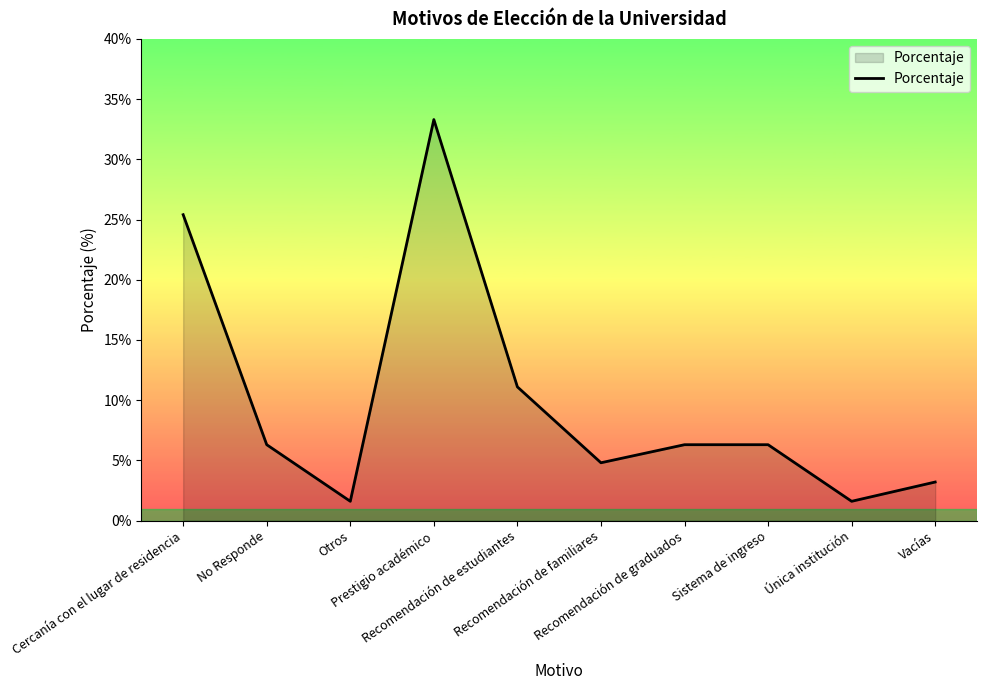

The value at Otros is 0.0. True or false?

False